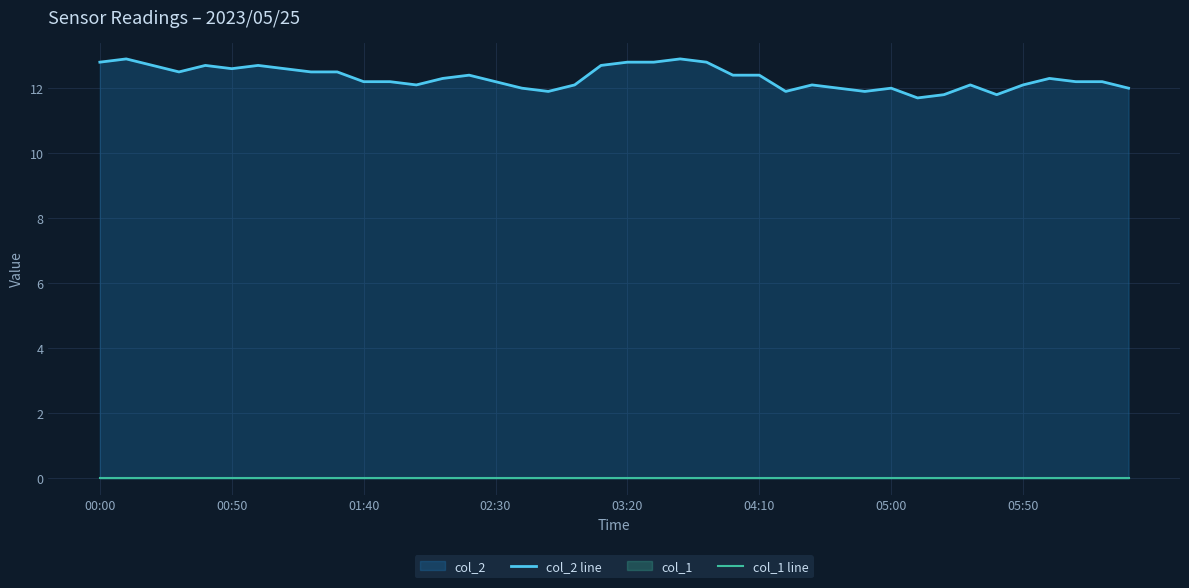

At which label does col_2 line first exceed 12?

00:00